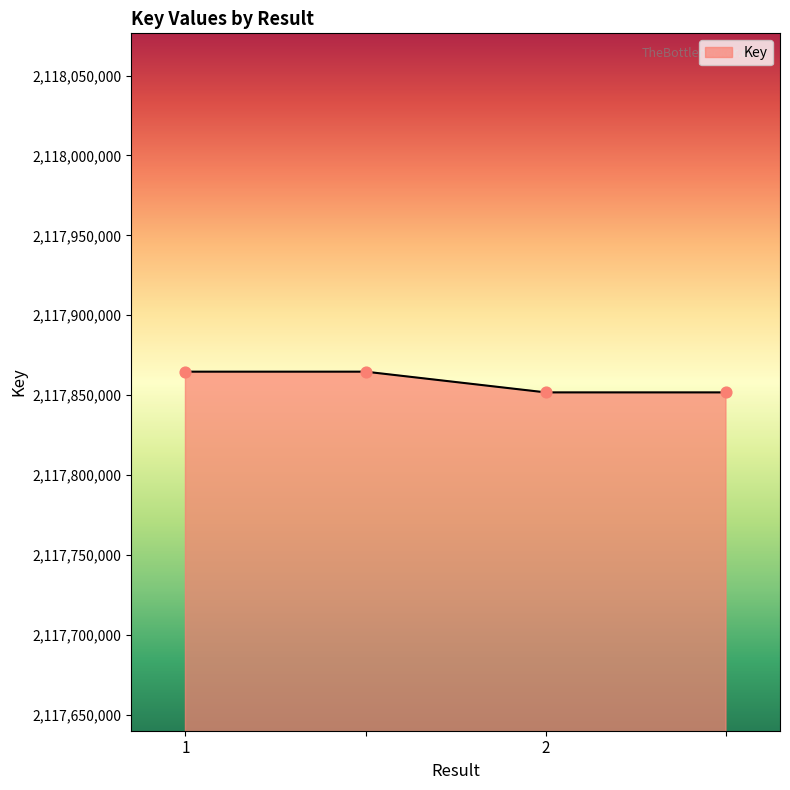

What is the difference between the maximum and minimum values?

12973